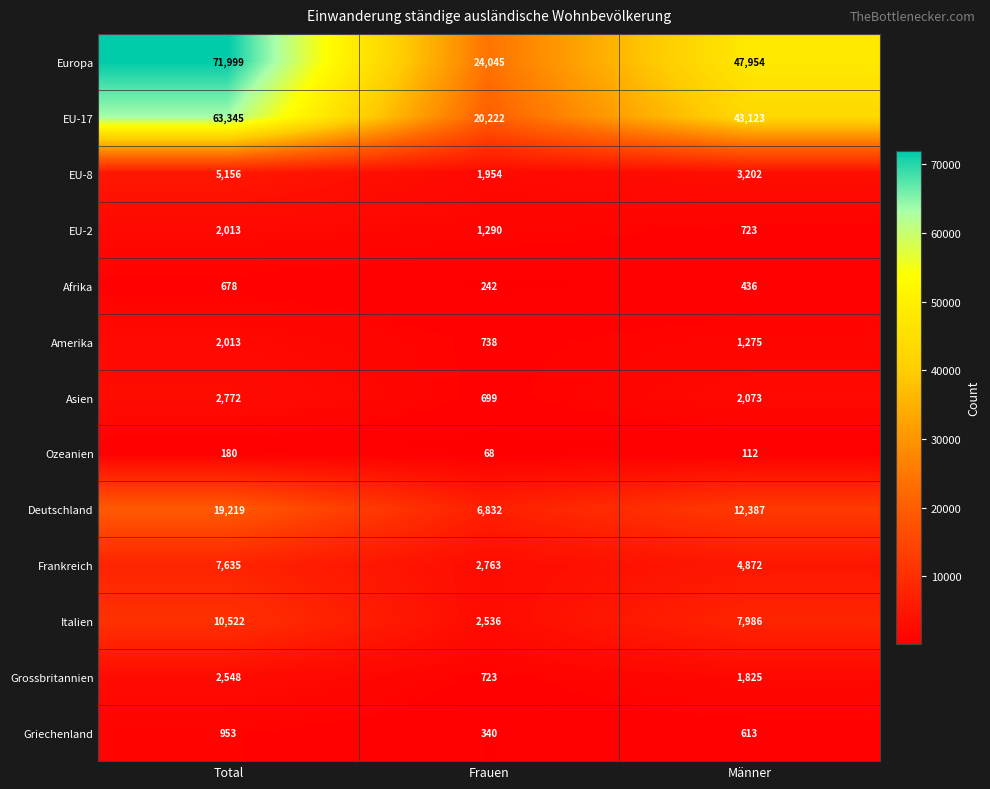

Count the number of categories in the chart.

3